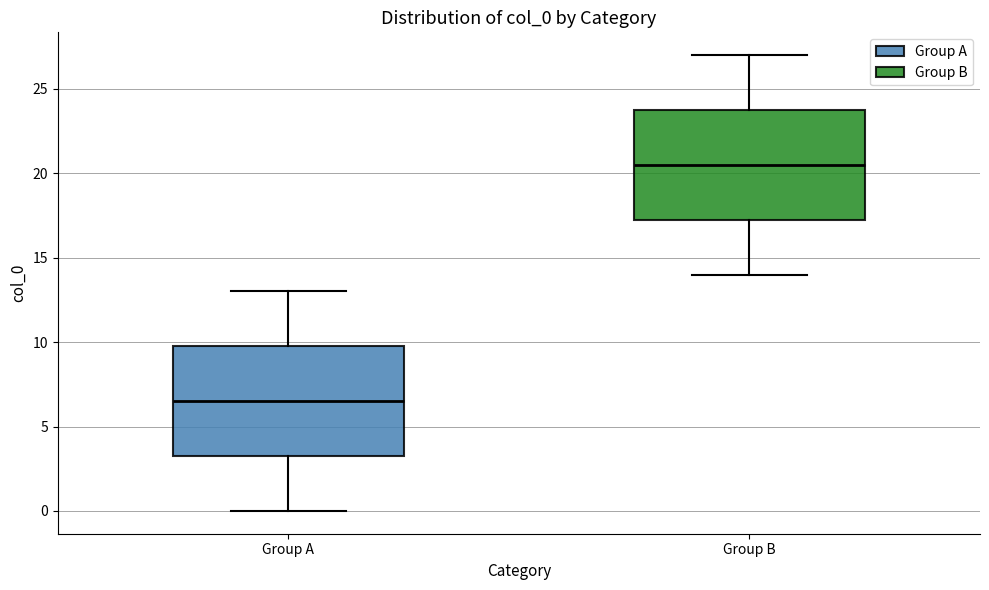

Which box's median line is the highest?

Group B